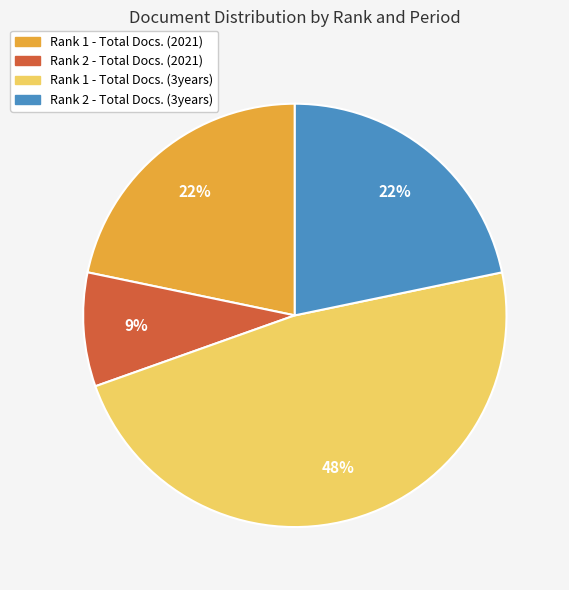

Which category has the biggest portion of the pie?

Rank 1 - Total Docs. (3years)